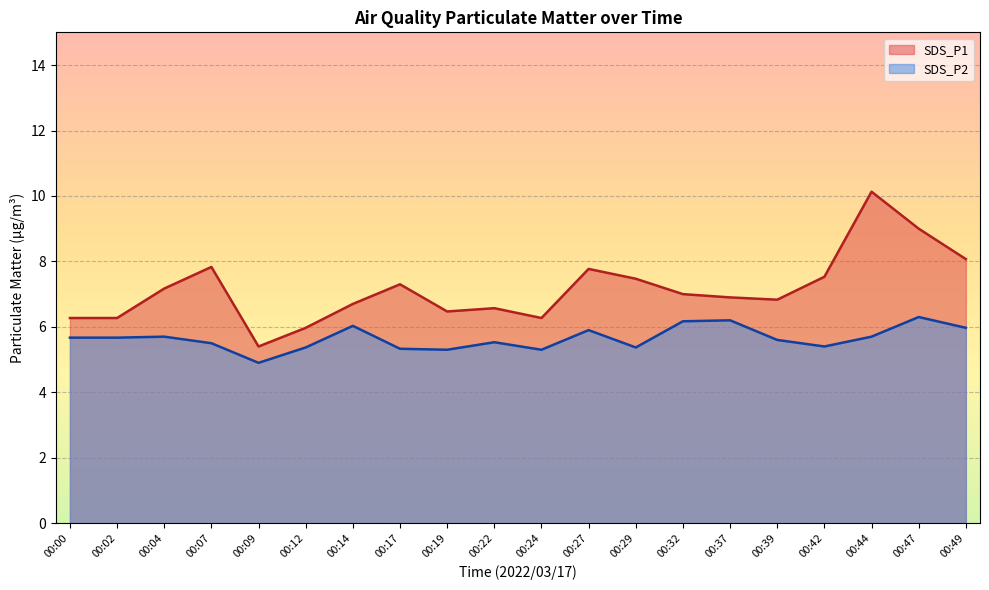

What are all the series names shown in the legend?

SDS_P1, SDS_P2